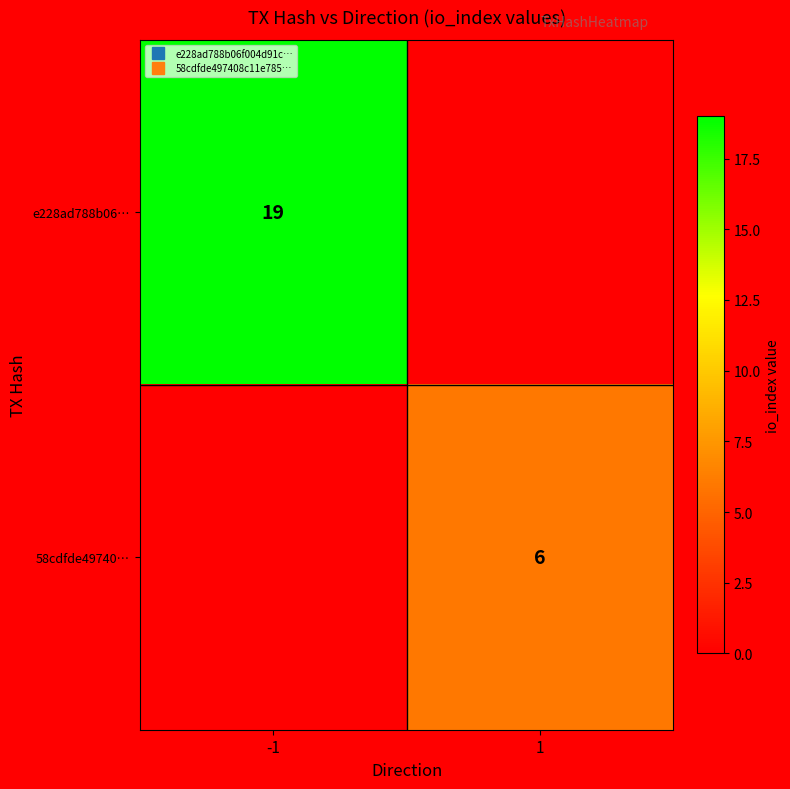

At how many categories does at least one series exceed 16?

1